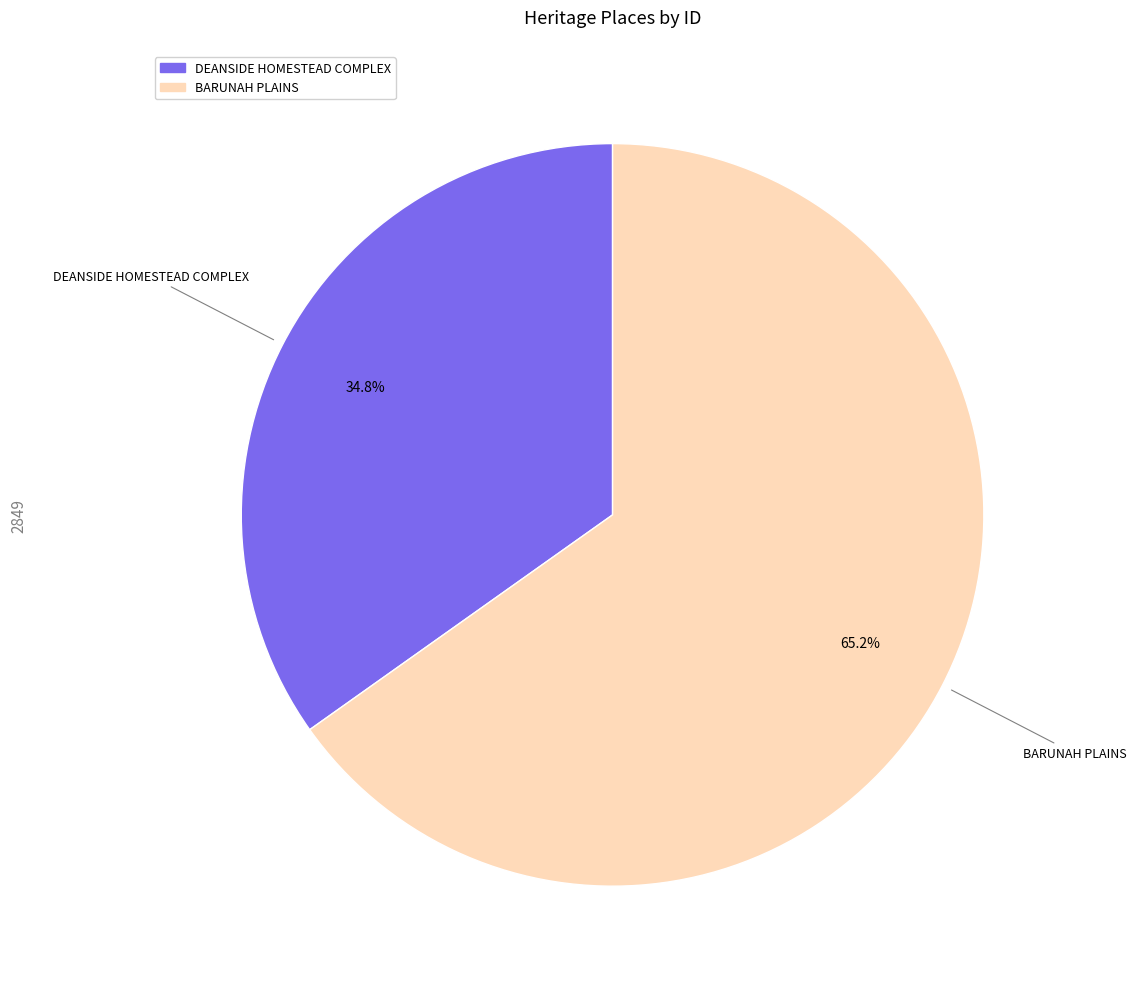

True or false: DEANSIDE HOMESTEAD COMPLEX accounts for 43% of the total.

False